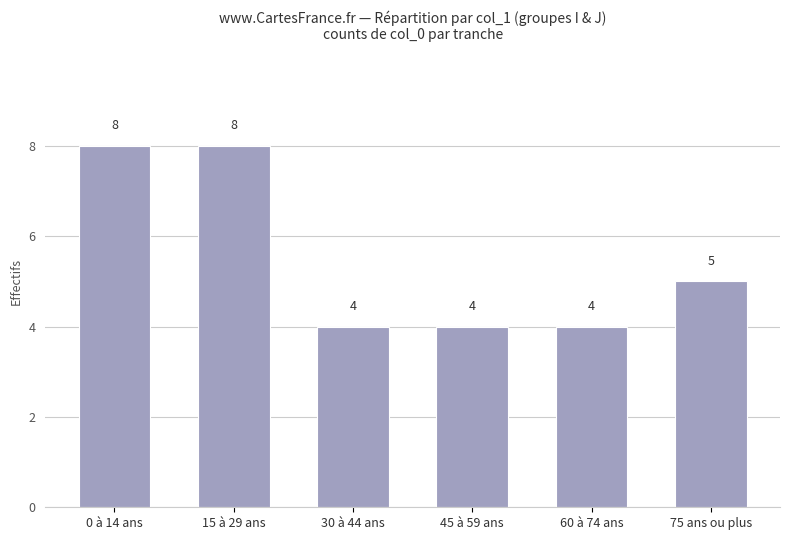

Reading right to left, transcribe all the data shown in this chart.

5	4	4	4	8	8